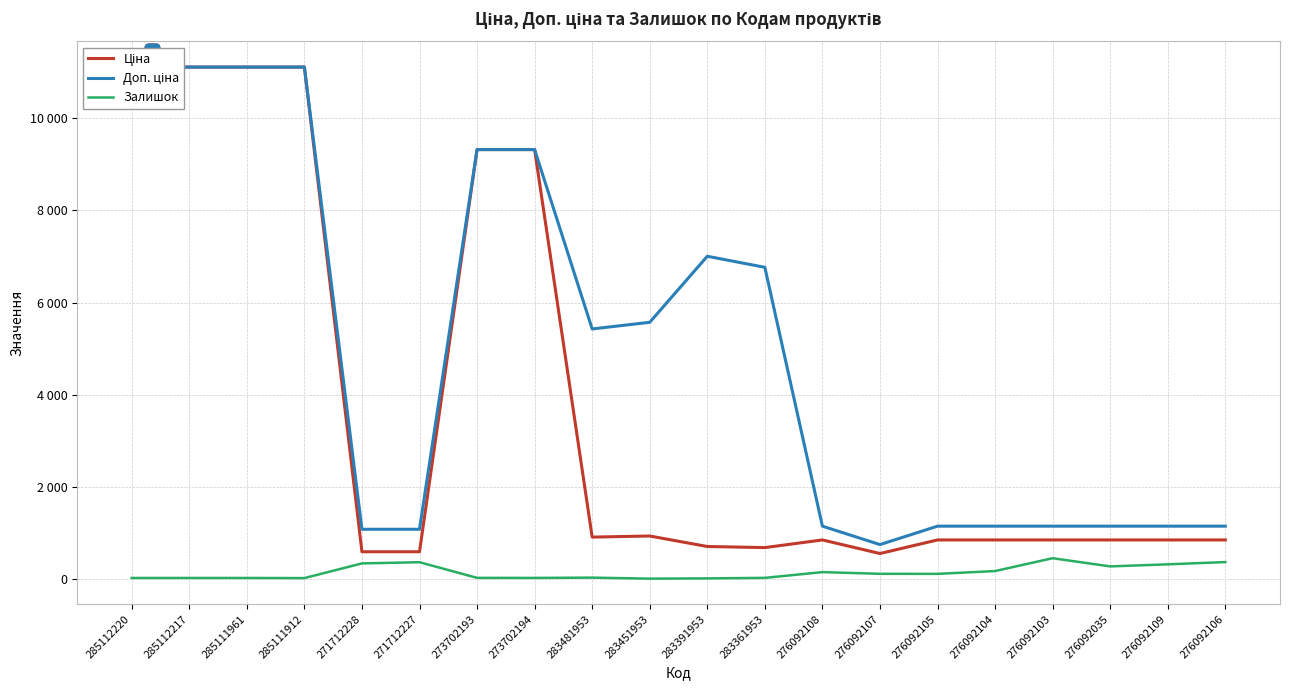

Rank the categories by Залишок value from highest to lowest.

276092103, 276092106, 271712227, 271712228, 276092109, 276092035, 276092104, 276092108, 276092107, 276092105, 283481953, 273702193, 283361953, 273702194, 285112220, 285112217, 285111961, 285111912, 283391953, 283451953